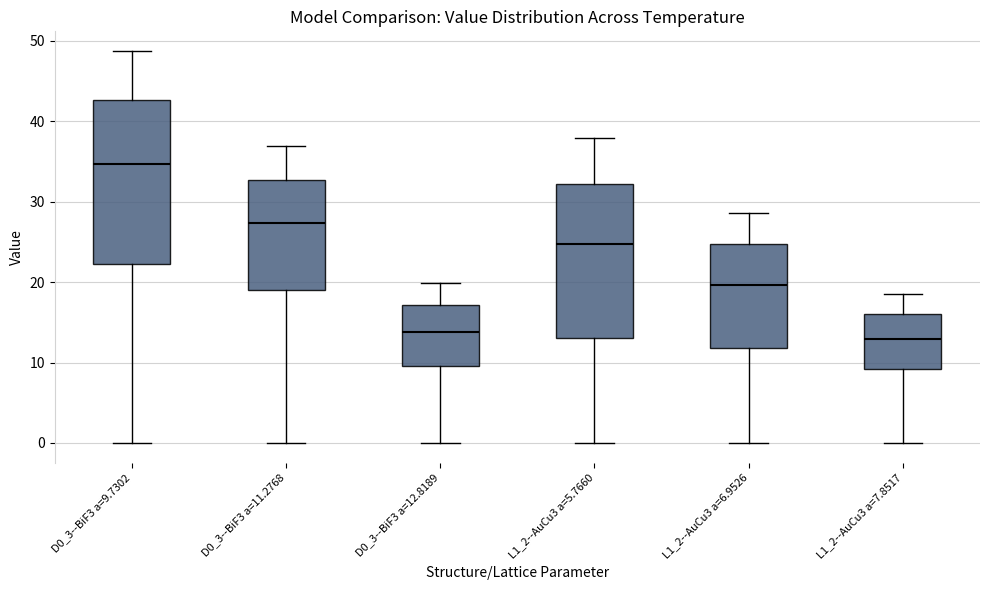

Which box's median line is the highest?

D0_3--BiF3 a=9.7302